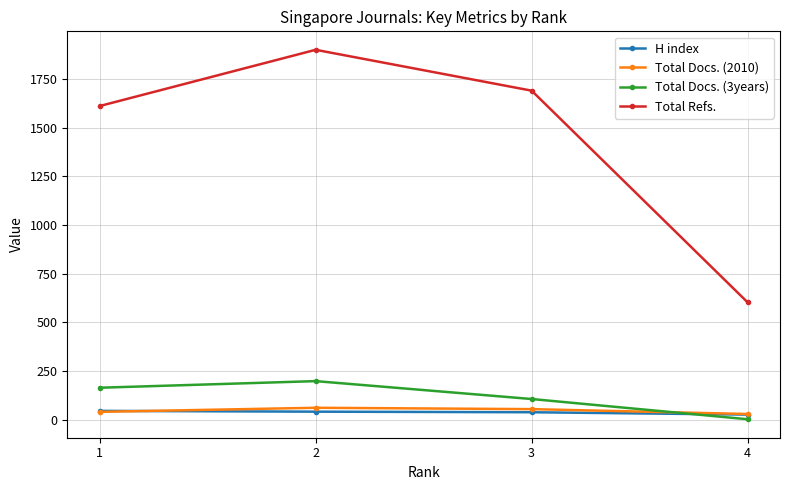

Is it true that Total Docs. (2010) equals 61 at 2?

True